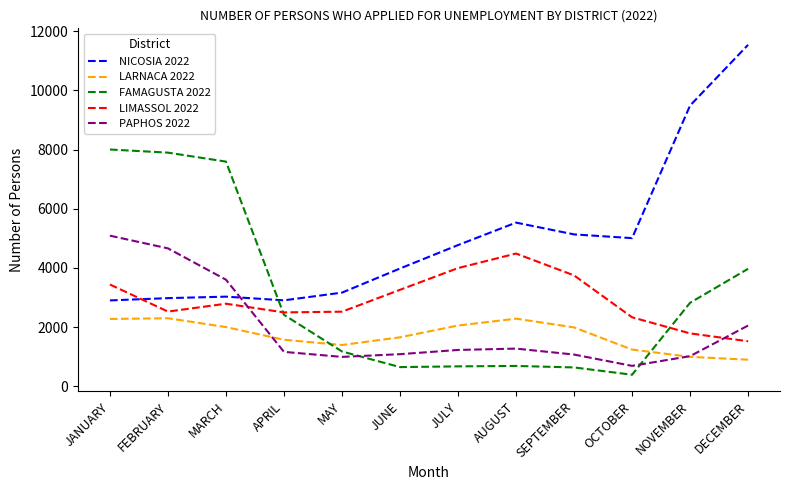

At how many categories does at least one series exceed 10164?

1